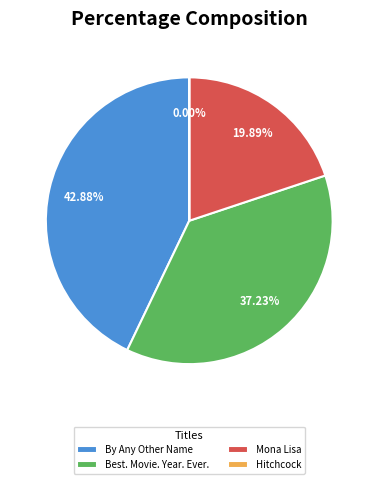

Is the sum of Mona Lisa and By Any Other Name greater than half?

Yes